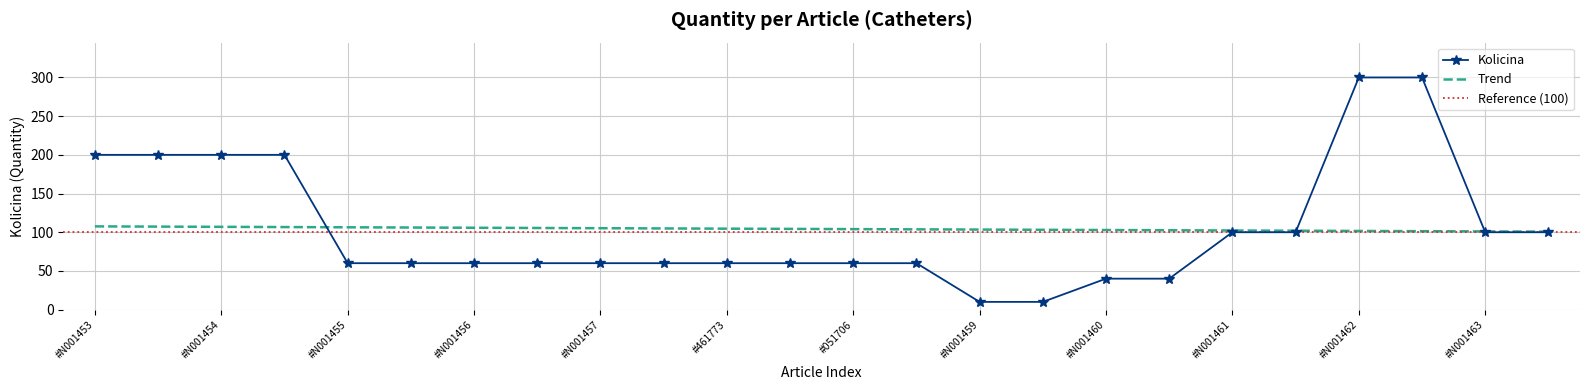

Is it true that the value at #N001461 is 100?

True